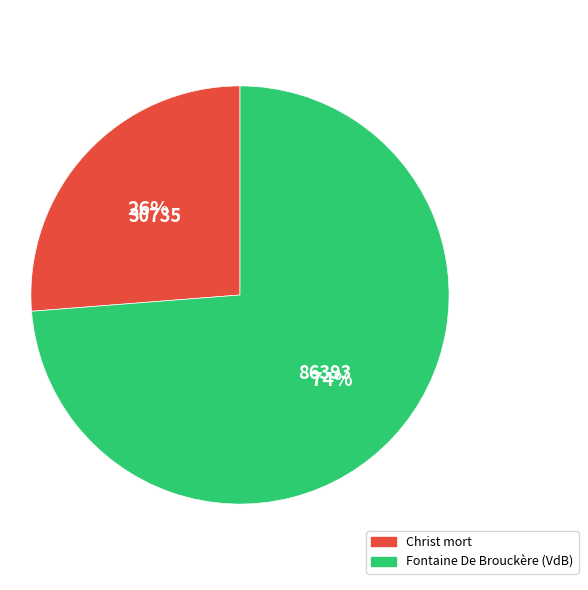

Which category accounts for the majority?

Fontaine De Brouckère (VdB)